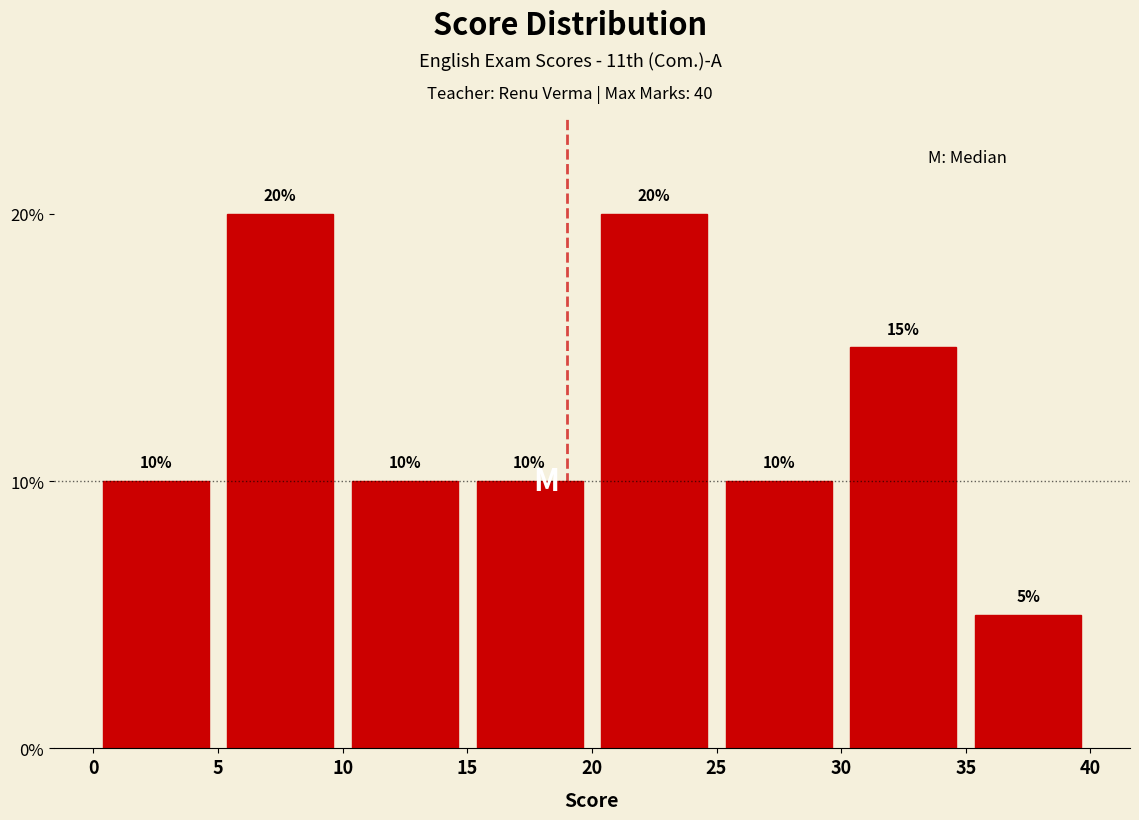

What is the height of the bar covering 5 to 10 on the x-axis?

20